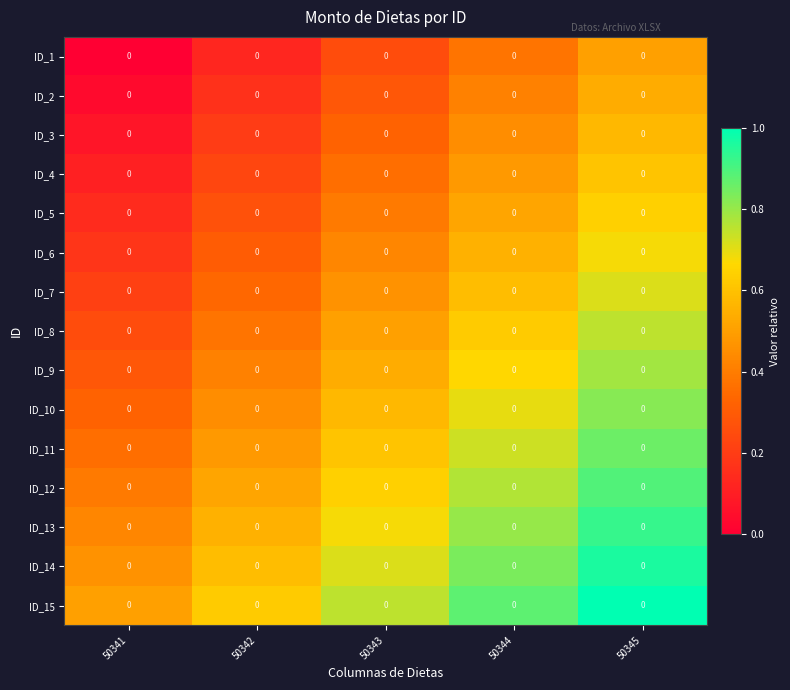

What is the difference between the ID_13 values at 50344 and 50342?

0.2